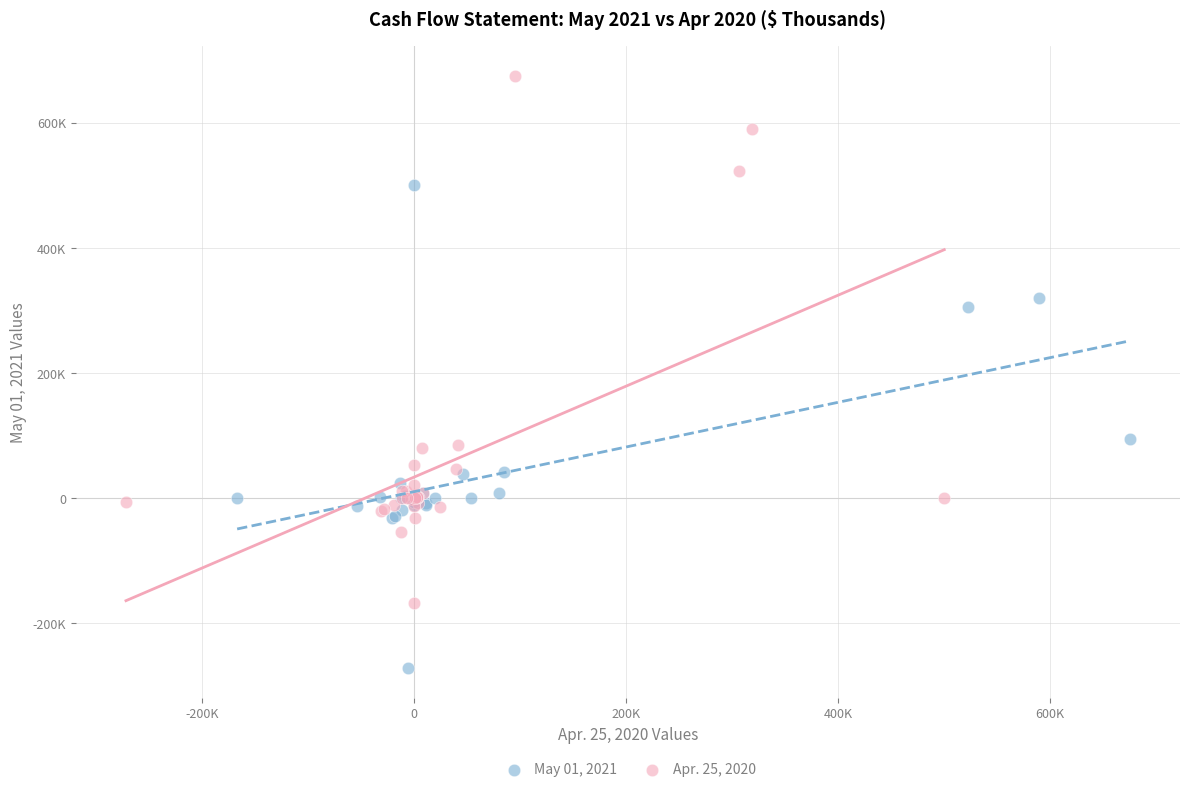

Which series has the largest Y range (max minus min)?

Apr. 25, 2020